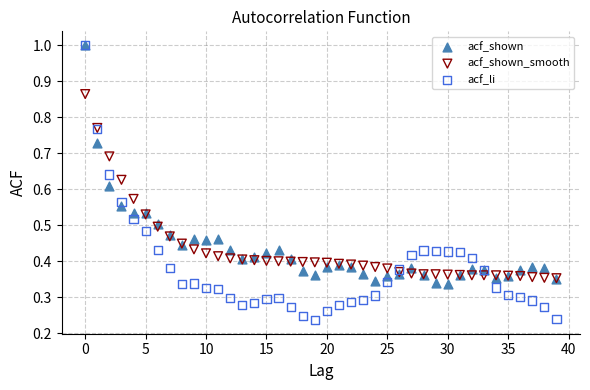

What are all the series names shown in the legend?

acf_shown, acf_shown_smooth, acf_li